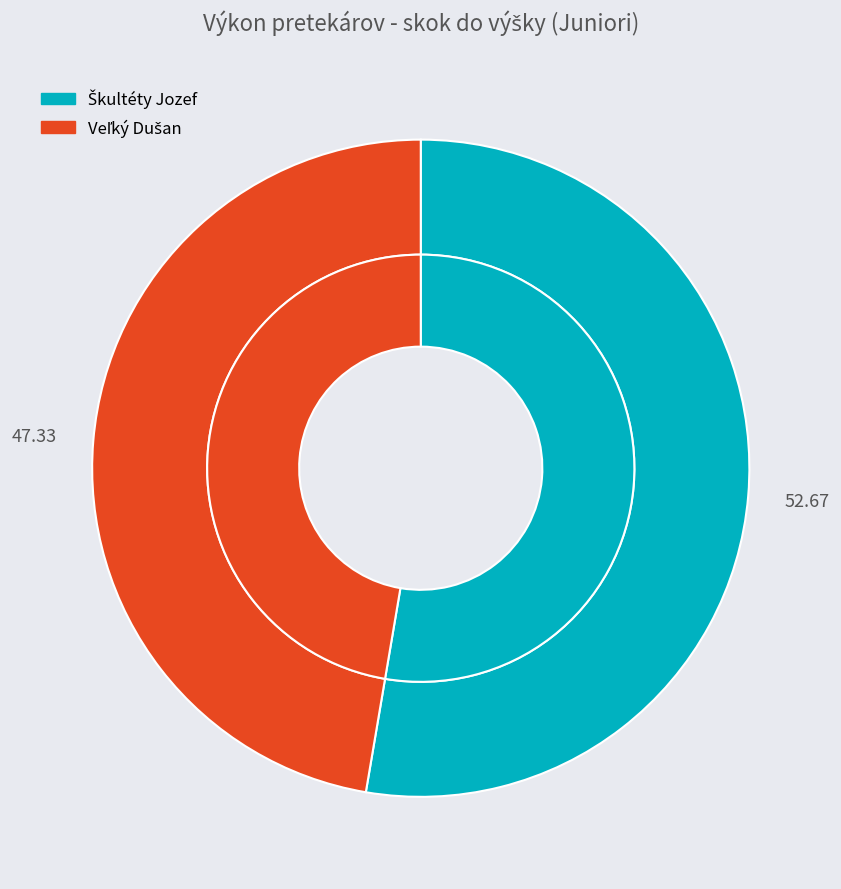

True or false: Škultéty Jozef accounts for 53% of the total.

True